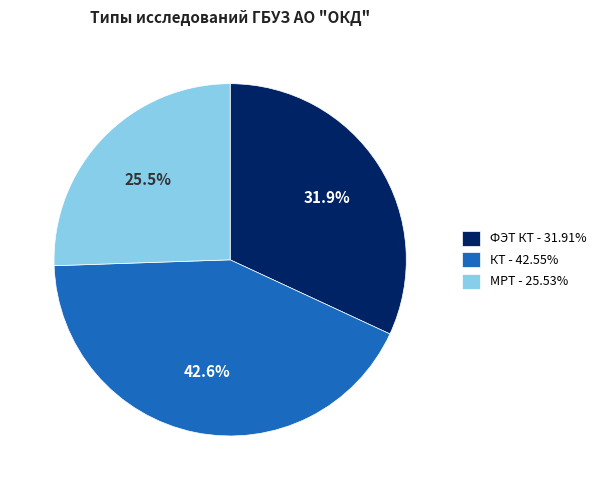

Which slice is the largest?

КТ